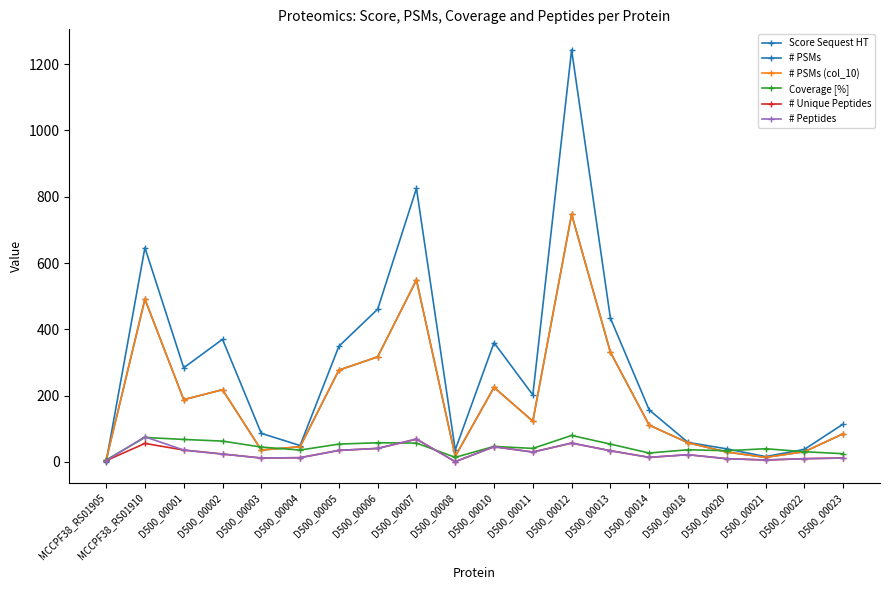

True or false: # PSMs (col_10) and Score Sequest HT cross at least once.

True